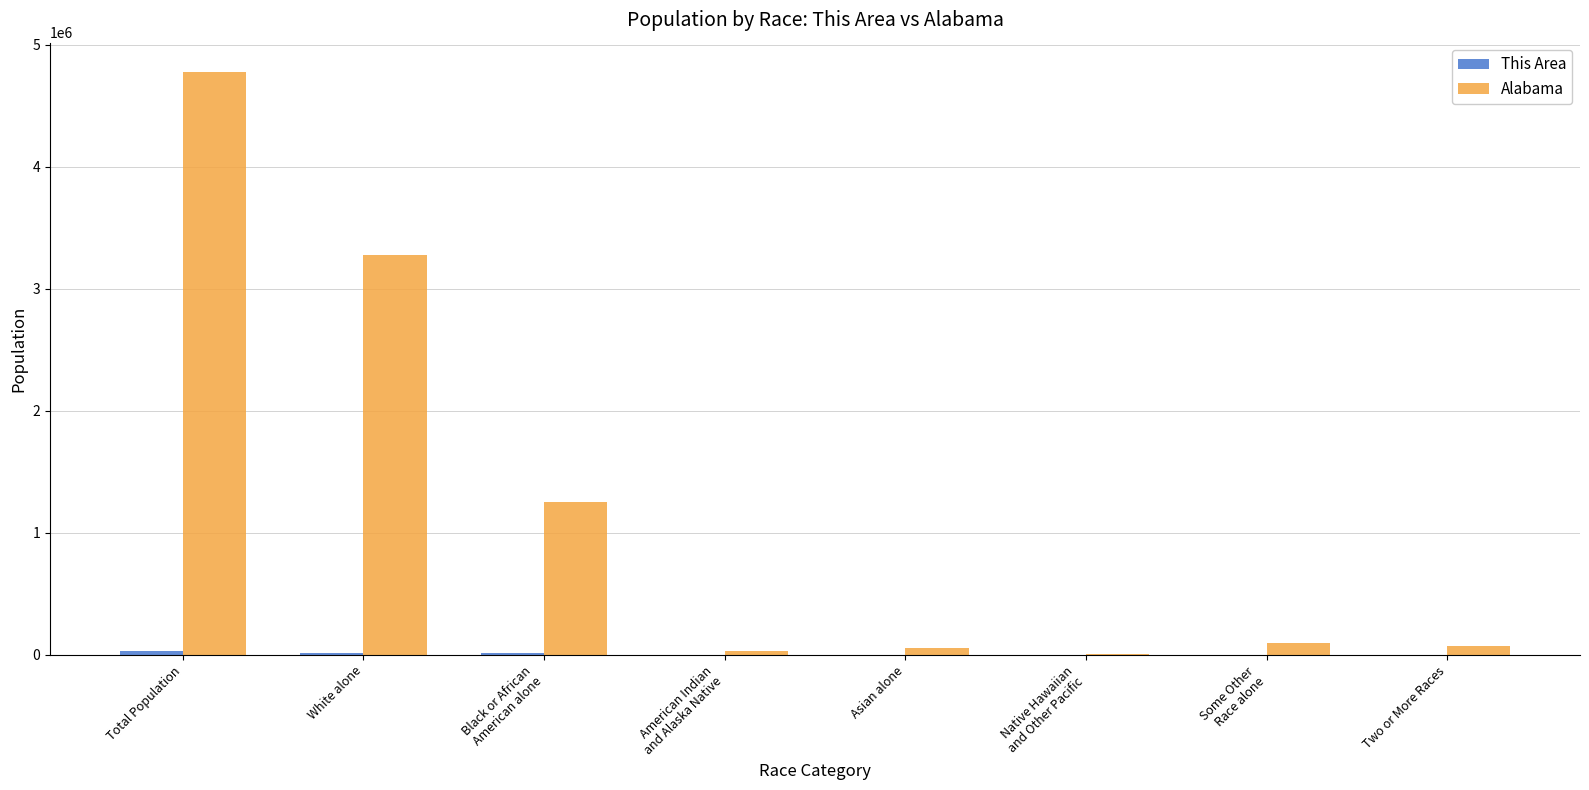

At which label is Alabama closest to 2391396?

White alone